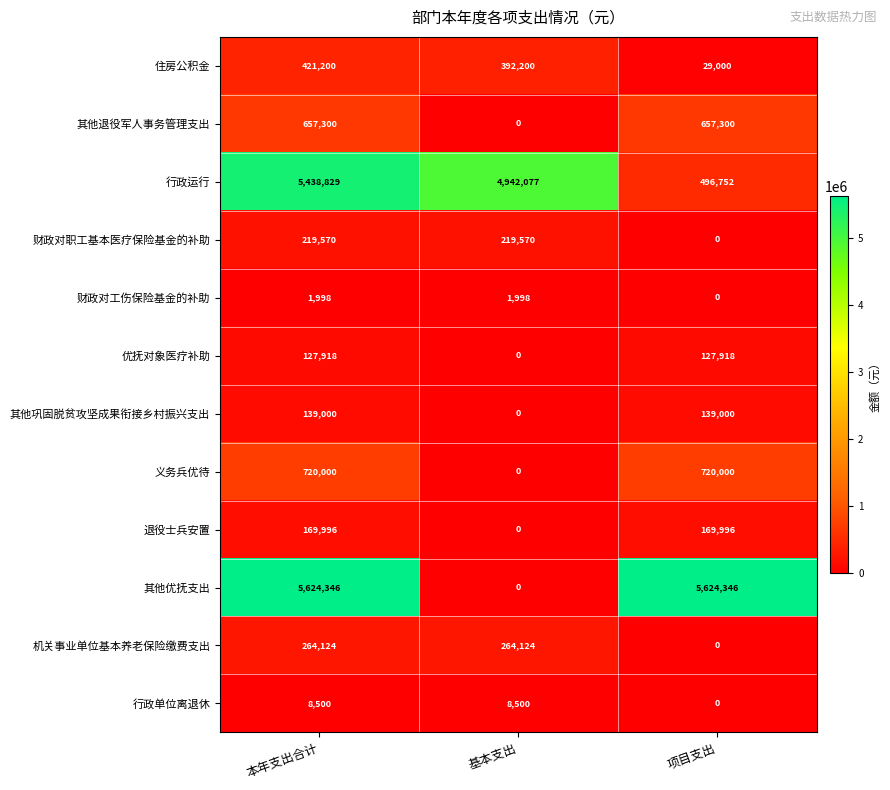

What is the difference between the 其他优抚支出 values at 项目支出 and 基本支出?

5624346